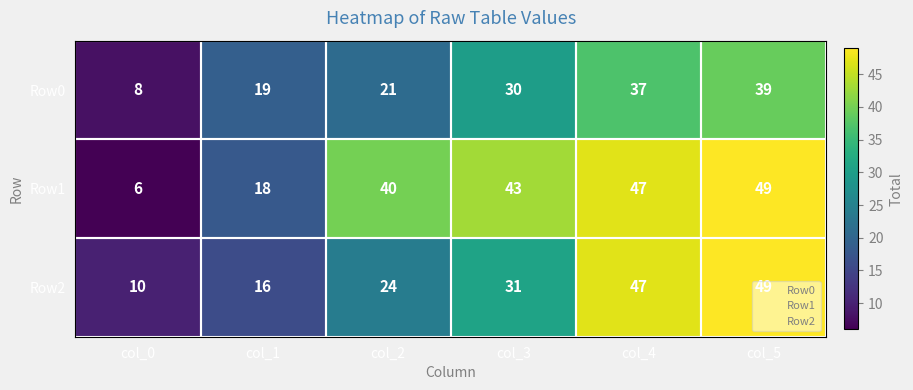

Which category has the lowest value in the Row2 series?

col_0